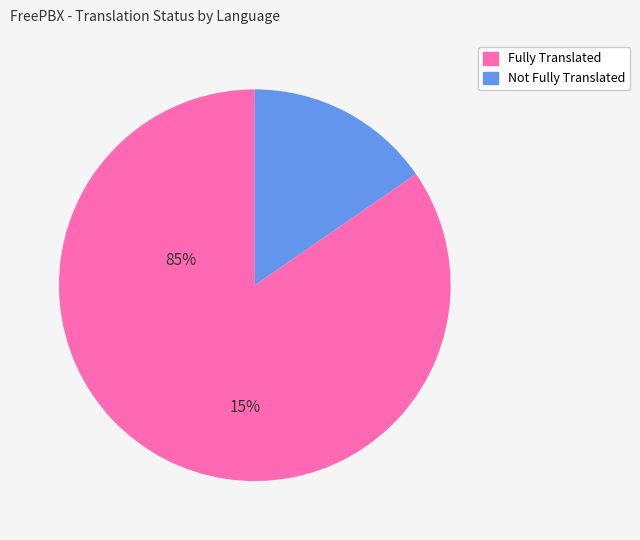

Is there a majority slice in this chart?

Yes